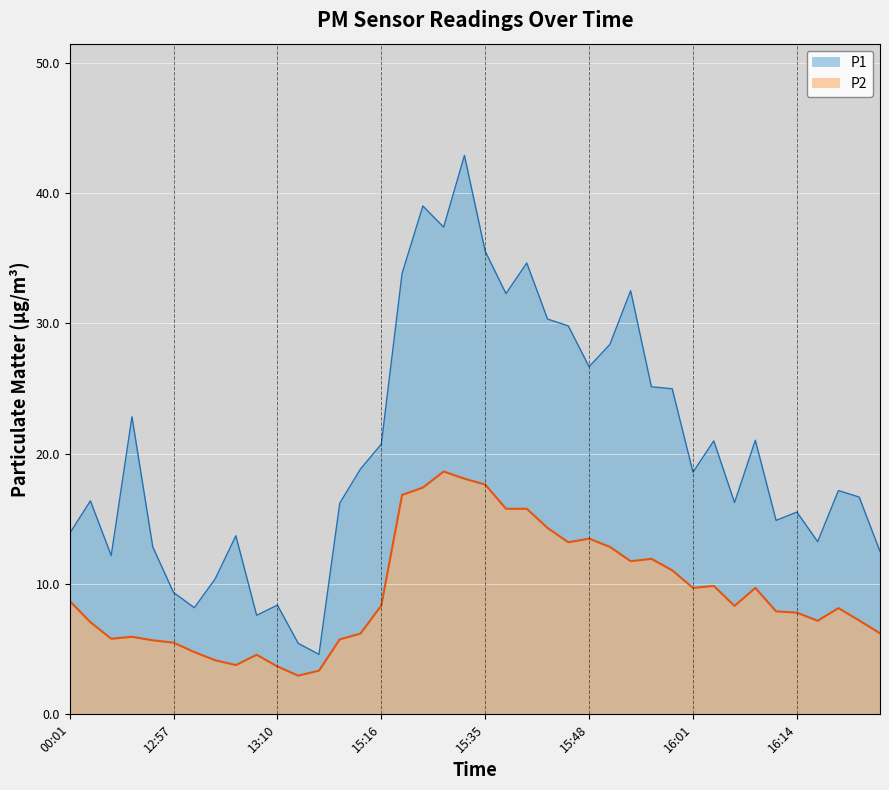

True or false: P1 and P2 cross at least once.

False